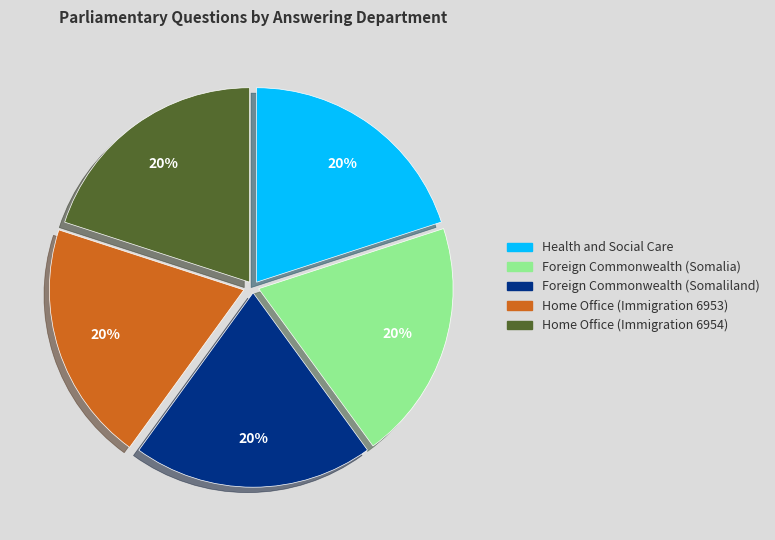

To the nearest percent, what is the average slice percentage?

20%